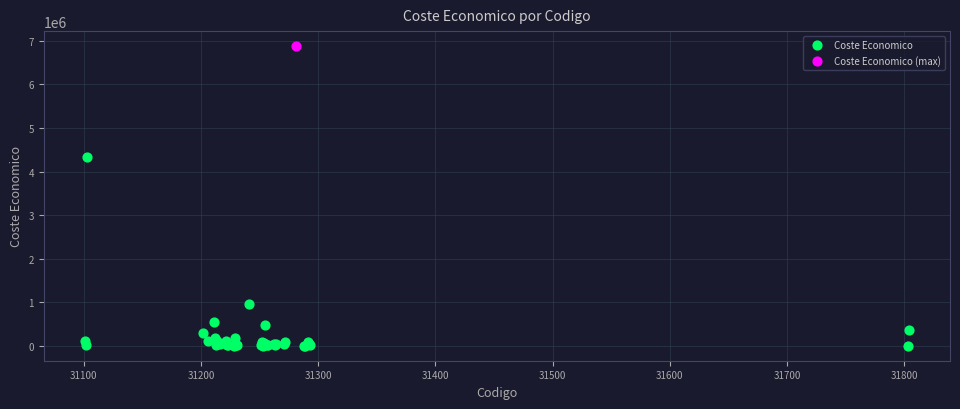

What are all the series names shown in the legend?

Coste Economico, Coste Economico (max)